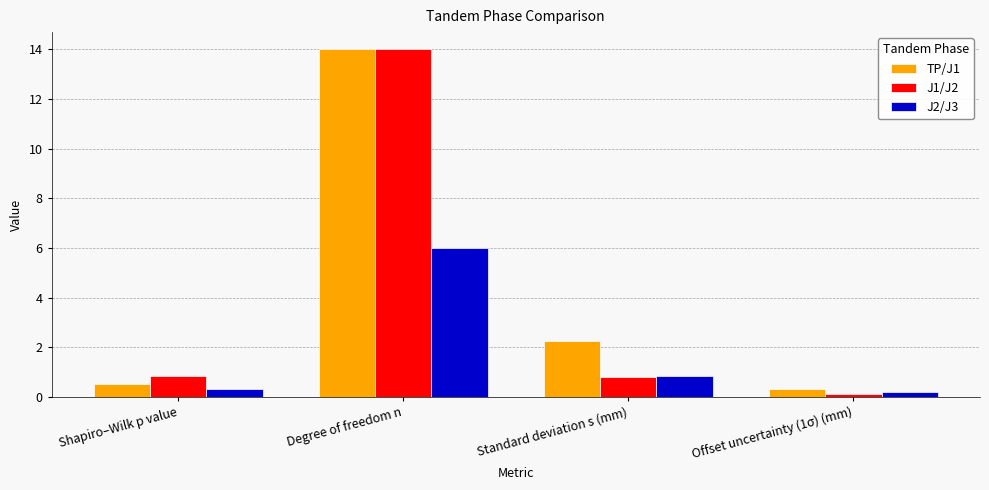

What is the highest value of the J1/J2 series?

14.0